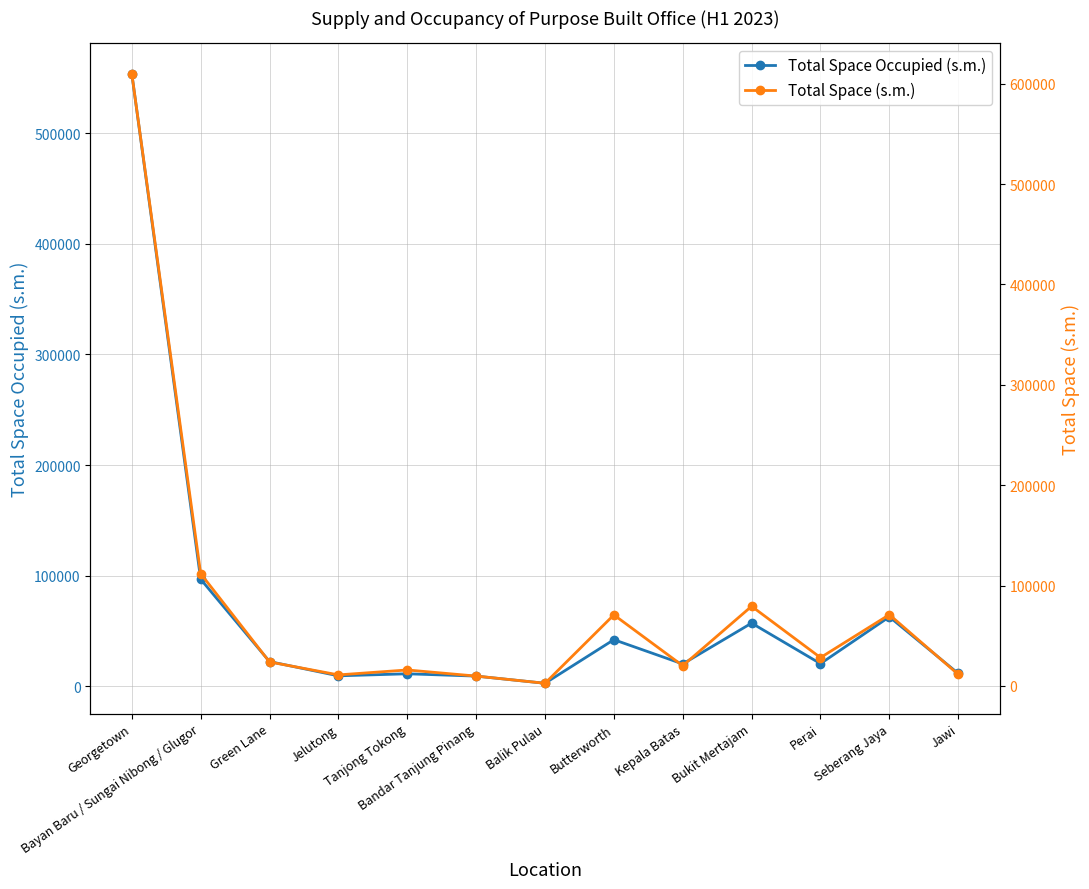

What is the difference between the Total Space (s.m.) values at Seberang Jaya and Green Lane?

47108